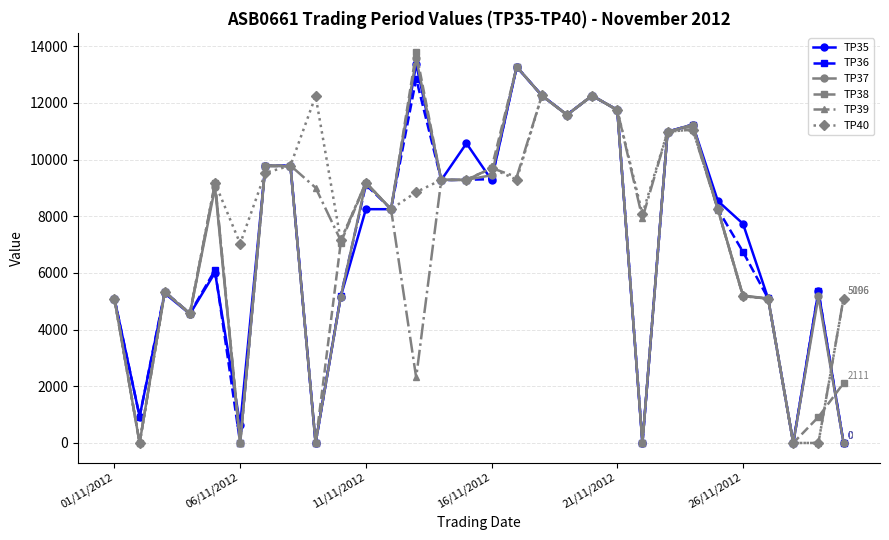

How many lines are shown in the chart?

6